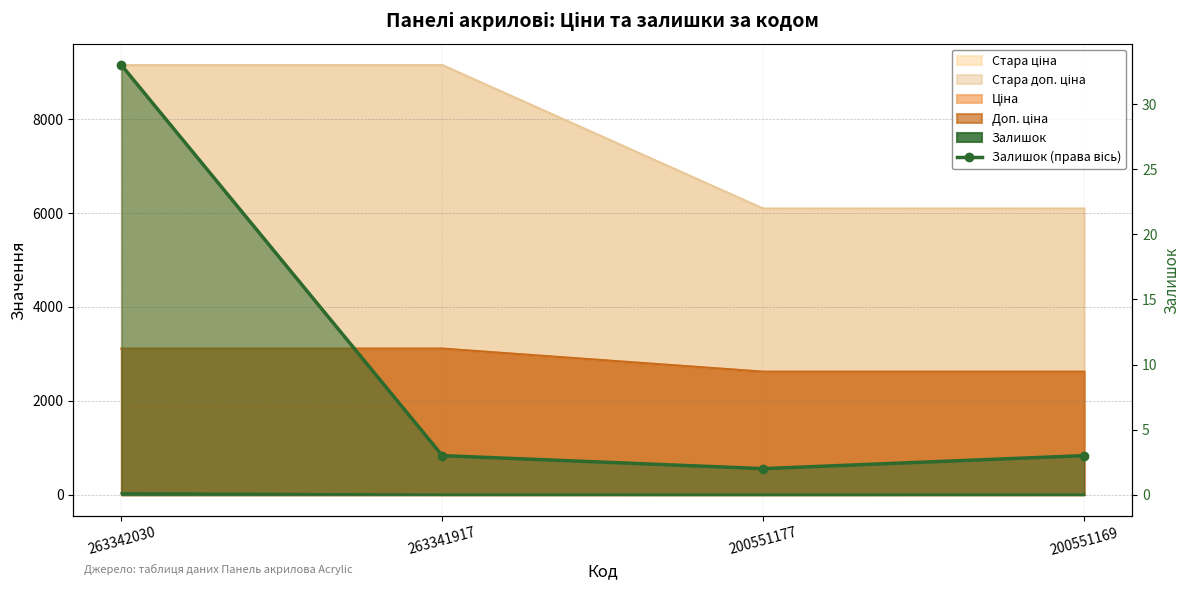

Reading right to left, list all the values displayed in this chart.

3	2	3	33